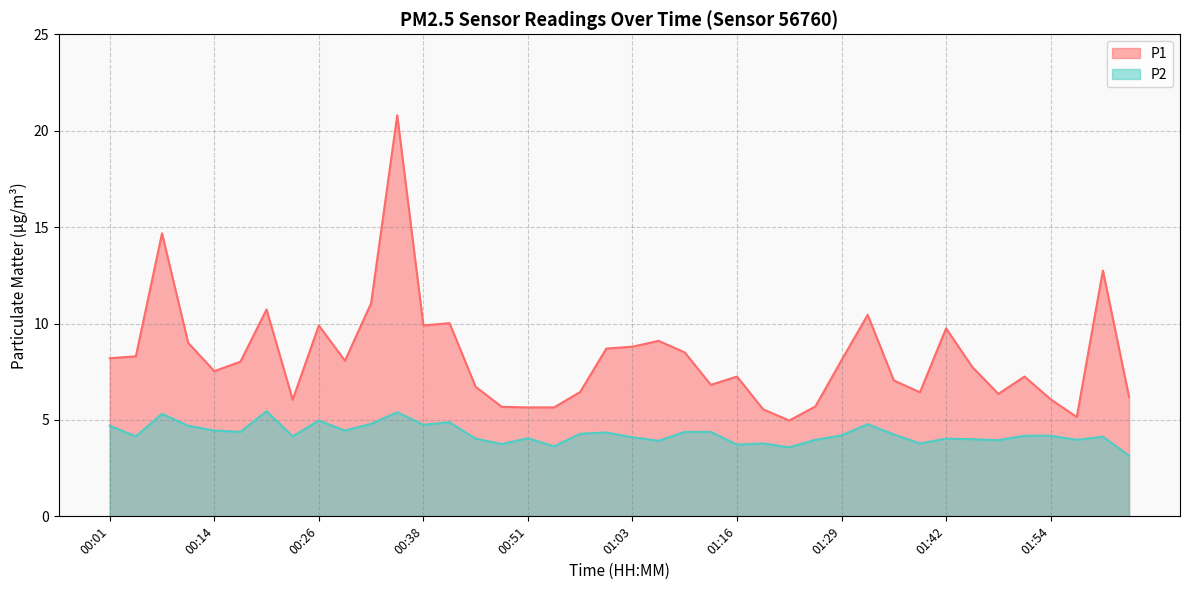

What is the value of the P2 point at the 39th from the left?

4.1